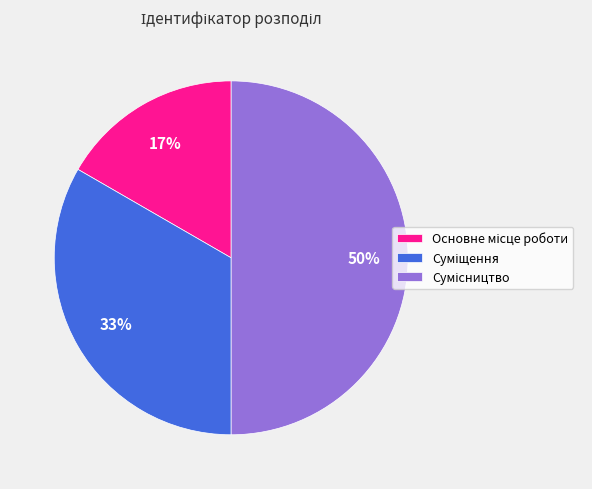

Count the number of slices in the pie.

3